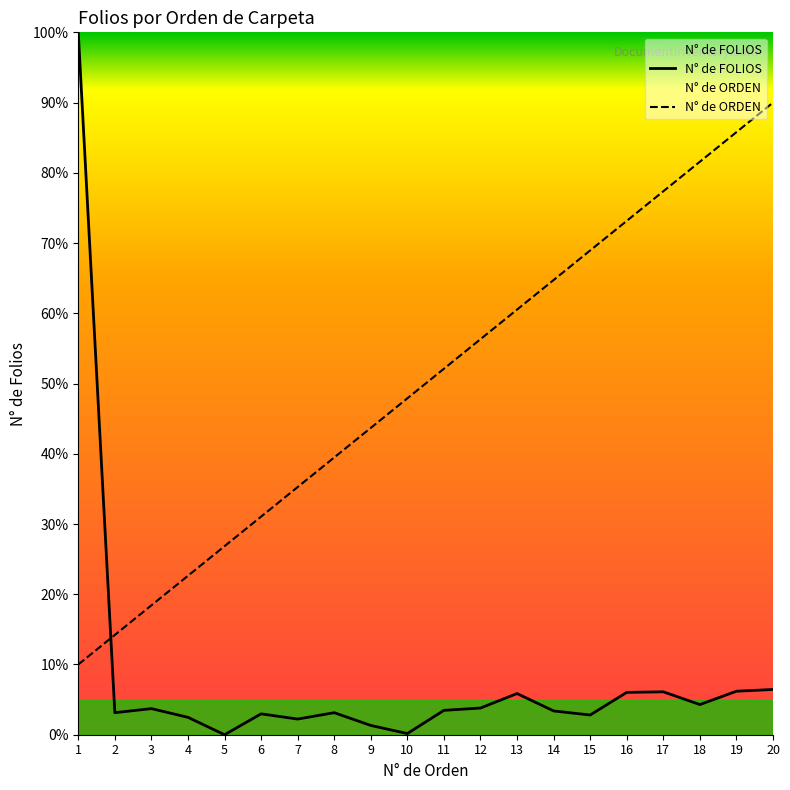

Count the number of categories in the chart.

20